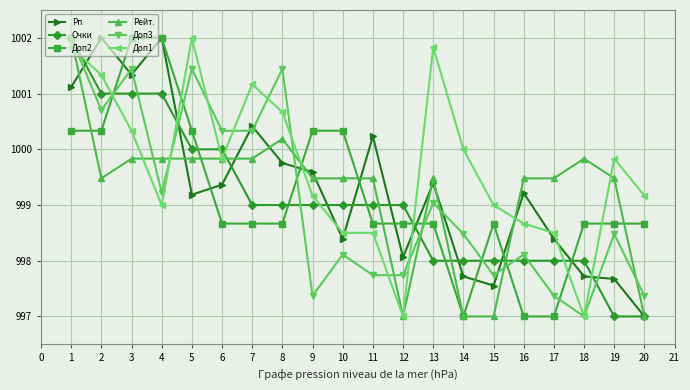

At which category does Рп reach its first local valley?

3